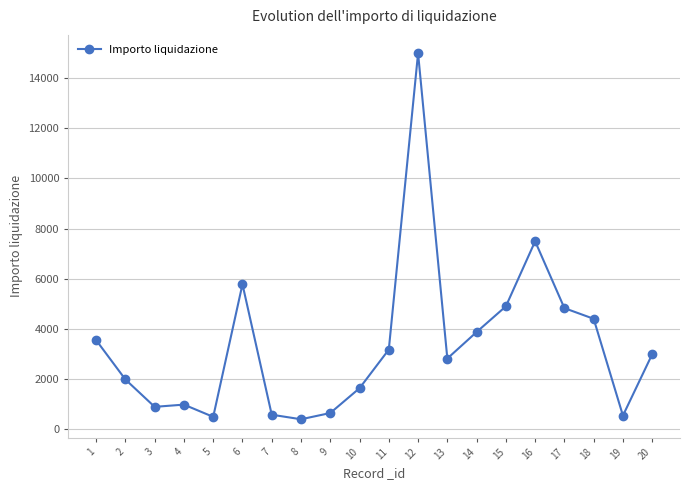

The chart shows a value of 1631.8 at 10. True or false?

True